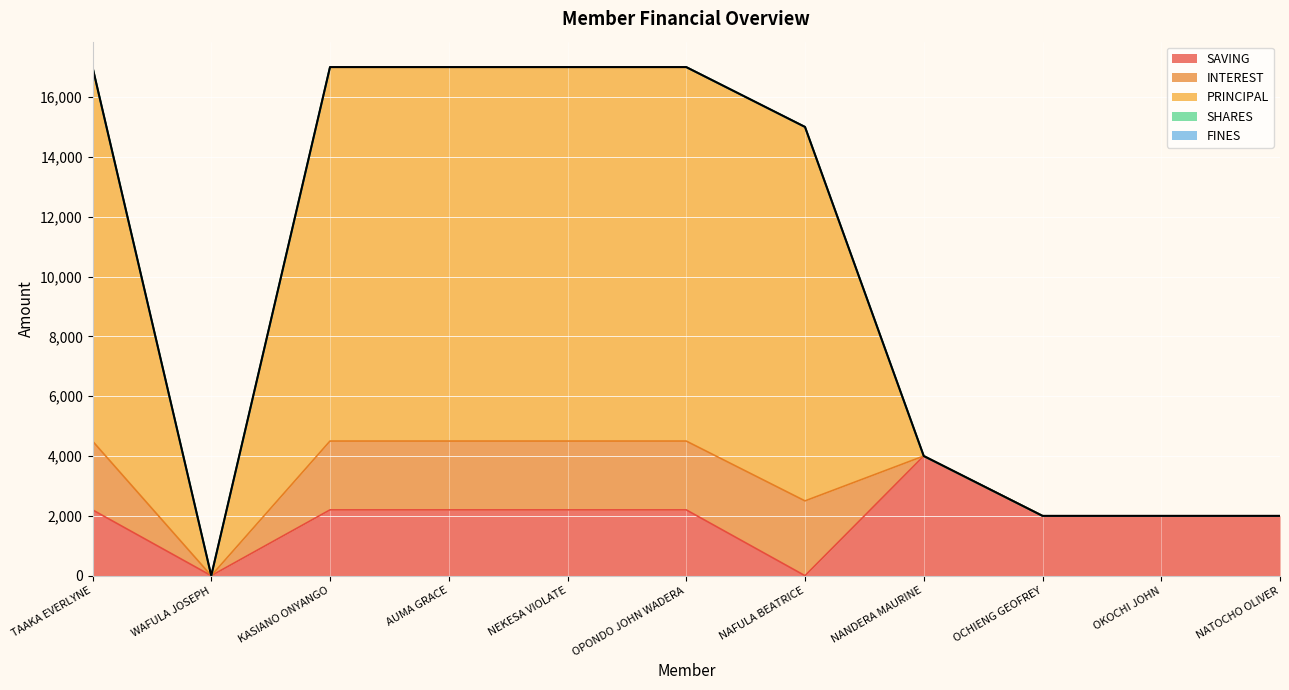

At OPONDO JOHN WADERA, list the series in order from smallest to largest.

SAVING, INTEREST, PRINCIPAL